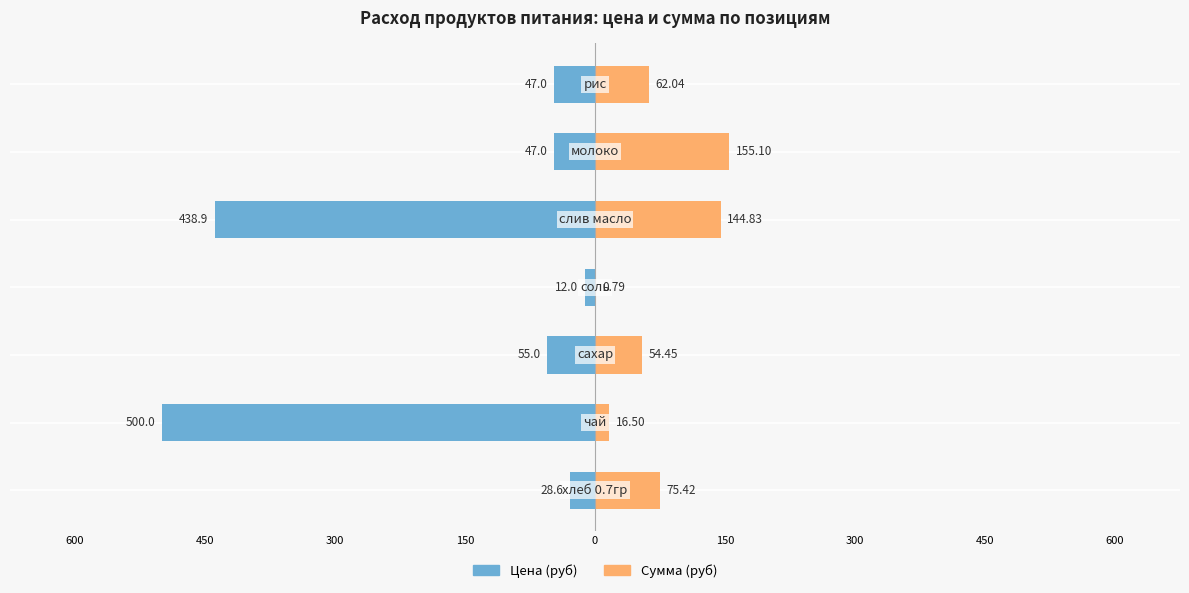

How many bars are there in total?

14